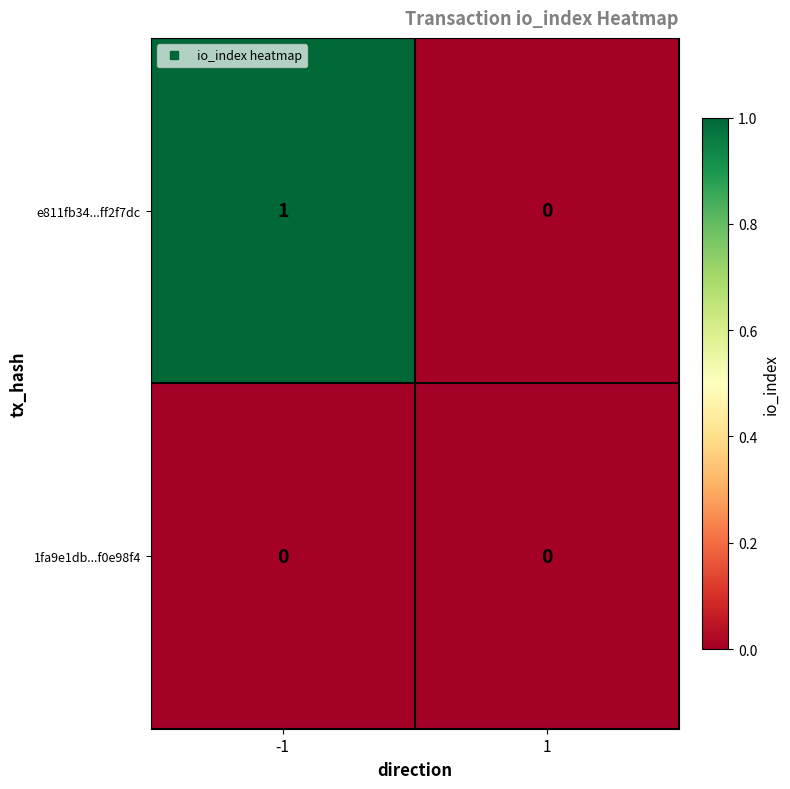

List the series in order of their overall mean, lowest first.

1fa9e1db...f0e98f4, e811fb34...ff2f7dc